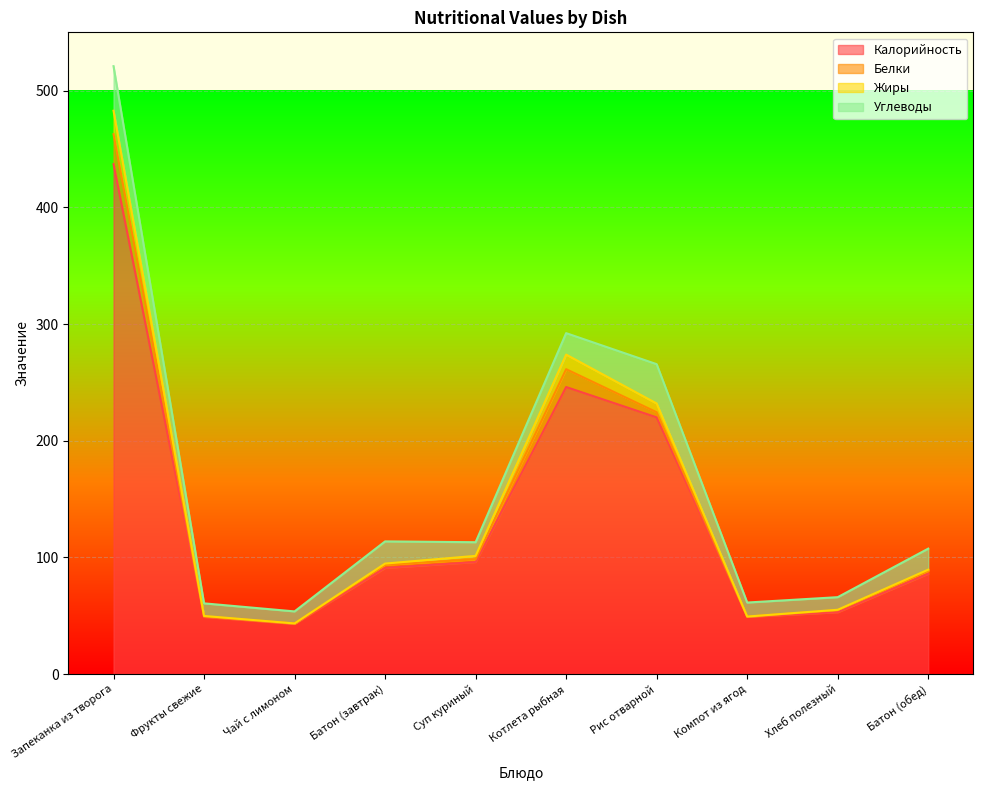

What position from the left is Чай с лимоном?

3